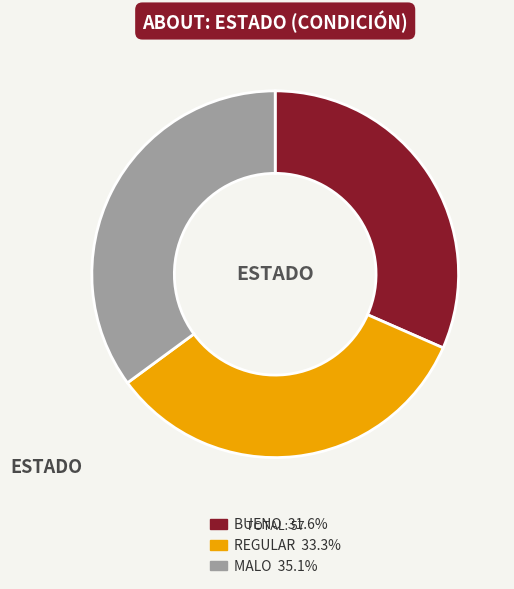

Is there a majority slice in this chart?

No